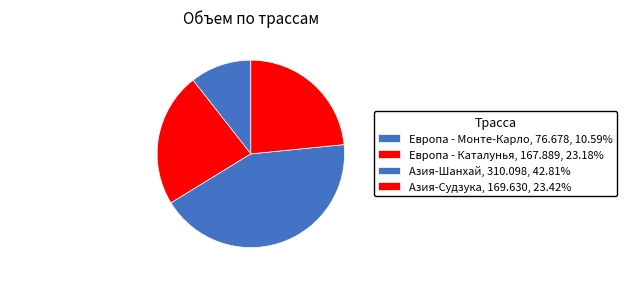

True or false: Европа - Каталунья accounts for 23% of the total.

True